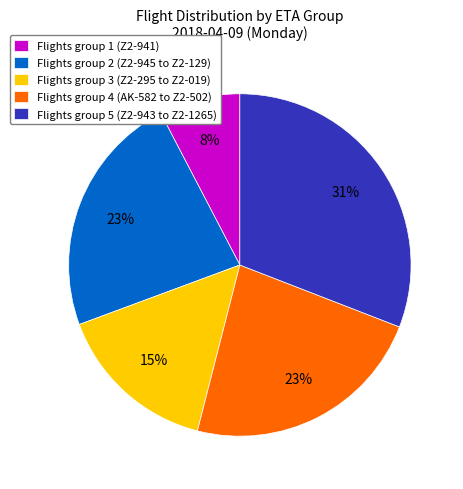

To the nearest percent, what is the difference between the largest and smallest slice percentages?

23%